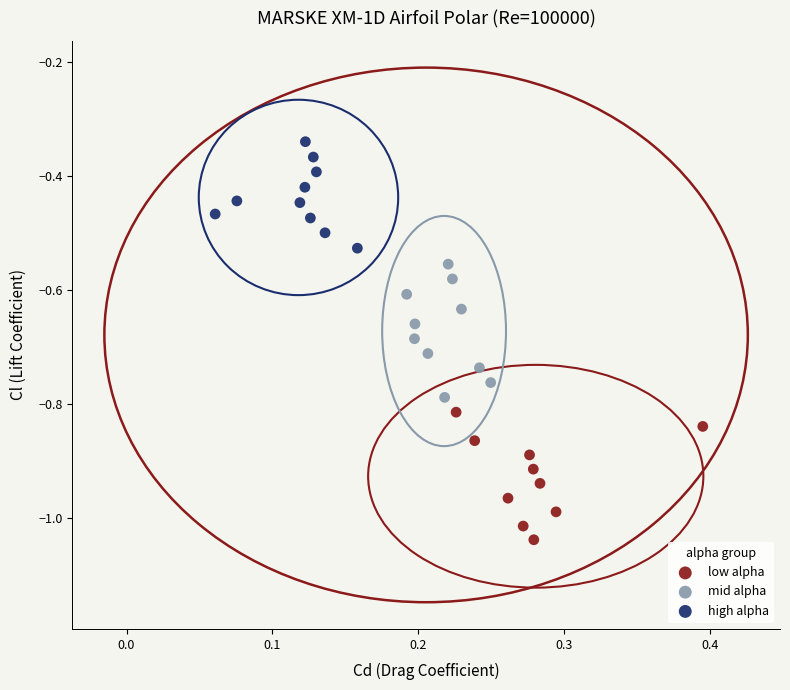

What are all the series names shown in the legend?

low alpha, mid alpha, high alpha